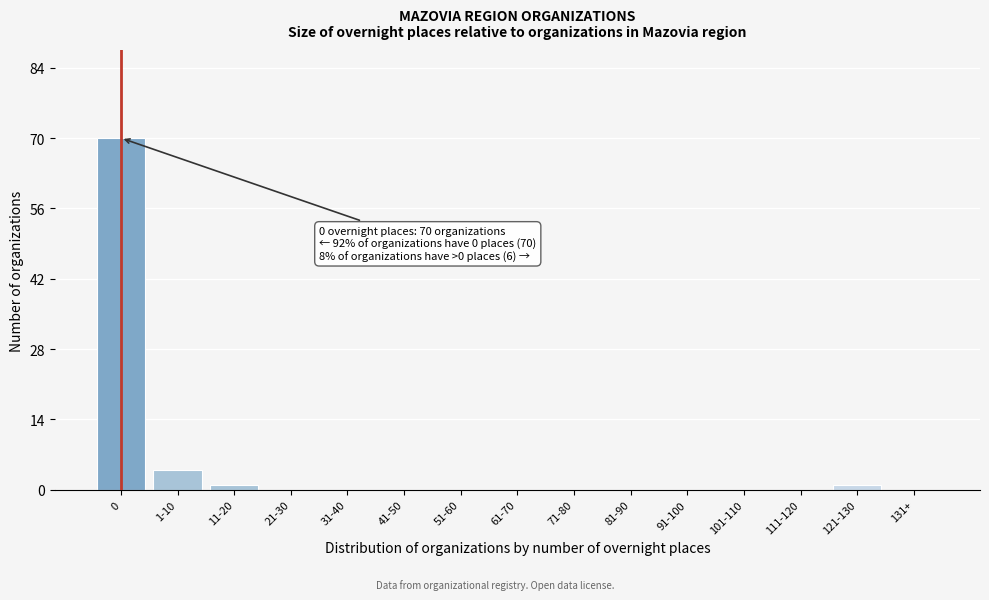

Reading left to right, list all the values displayed in this chart.

0=70	1-10=4	11-20=1	21-30=0	31-40=0	41-50=0	51-60=0	61-70=0	71-80=0	81-90=0	91-100=0	101-110=0	111-120=0	121-130=1	131+=0